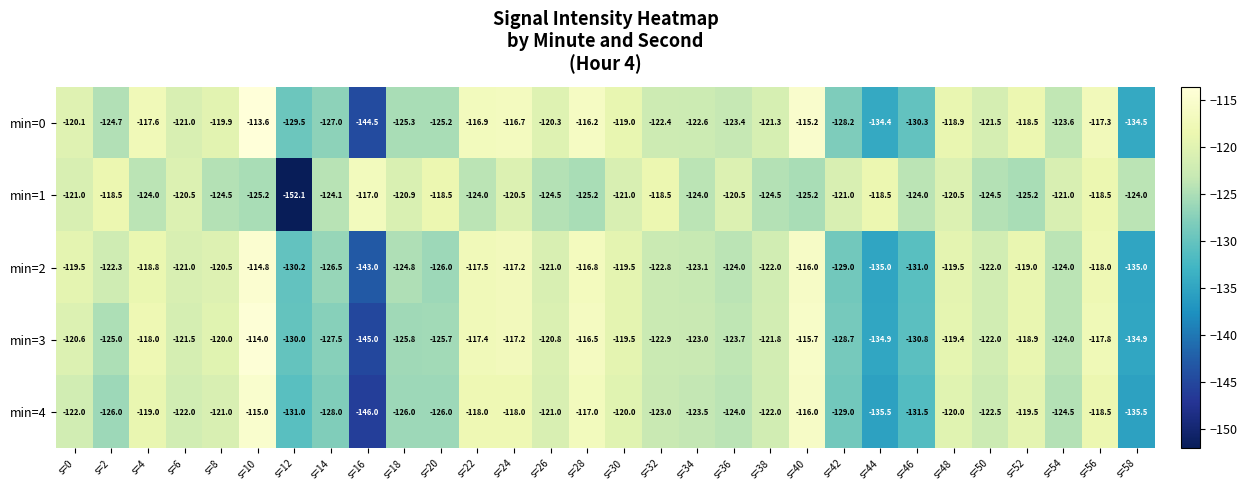

At which category is the sum across all series the highest?

s=10